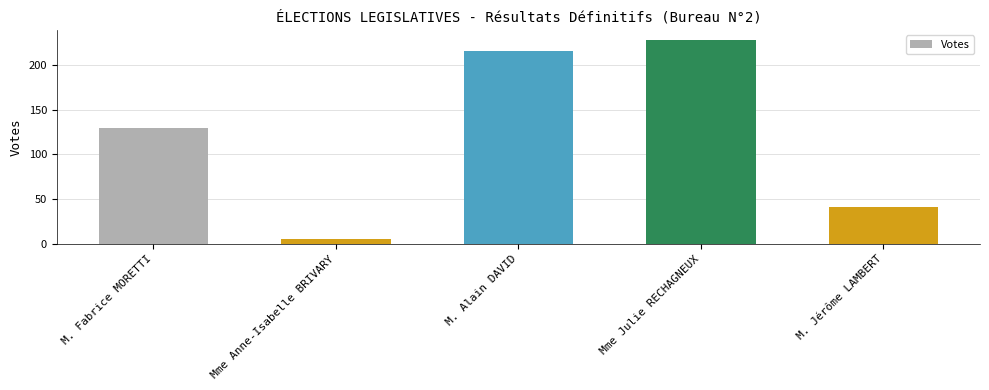

What is the change in value from M. Fabrice MORETTI to Mme Julie RECHAGNEUX?

+98